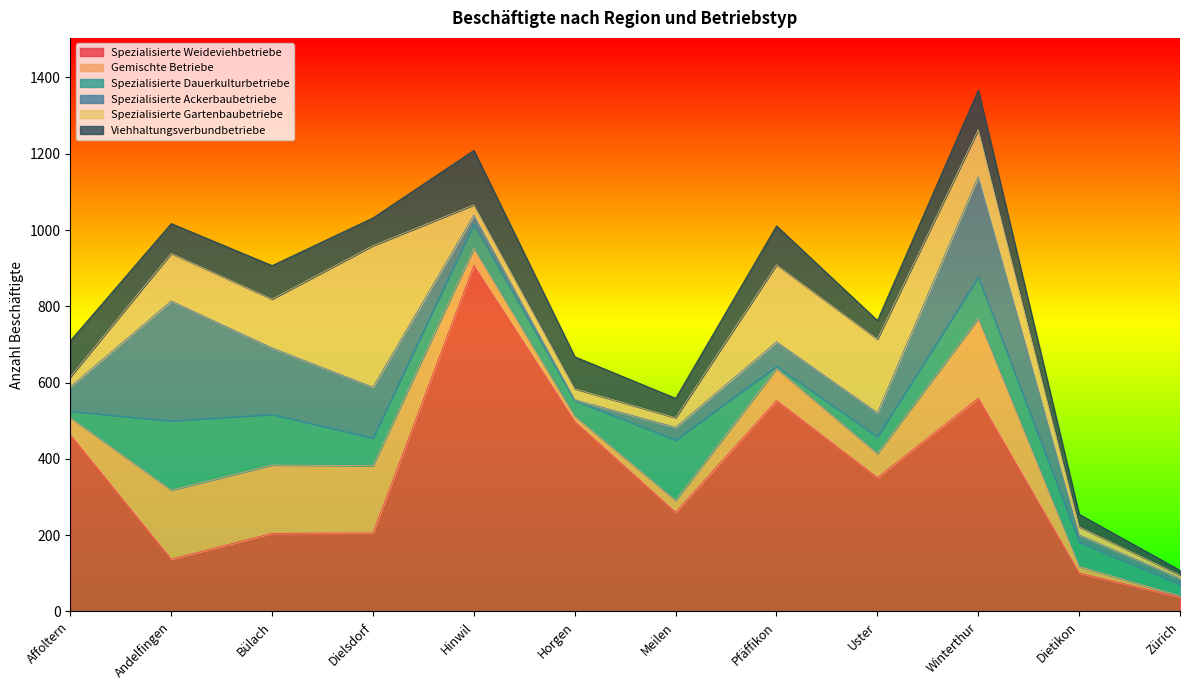

Read the Spezialisierte Gartenbaubetriebe value at Uster.

193